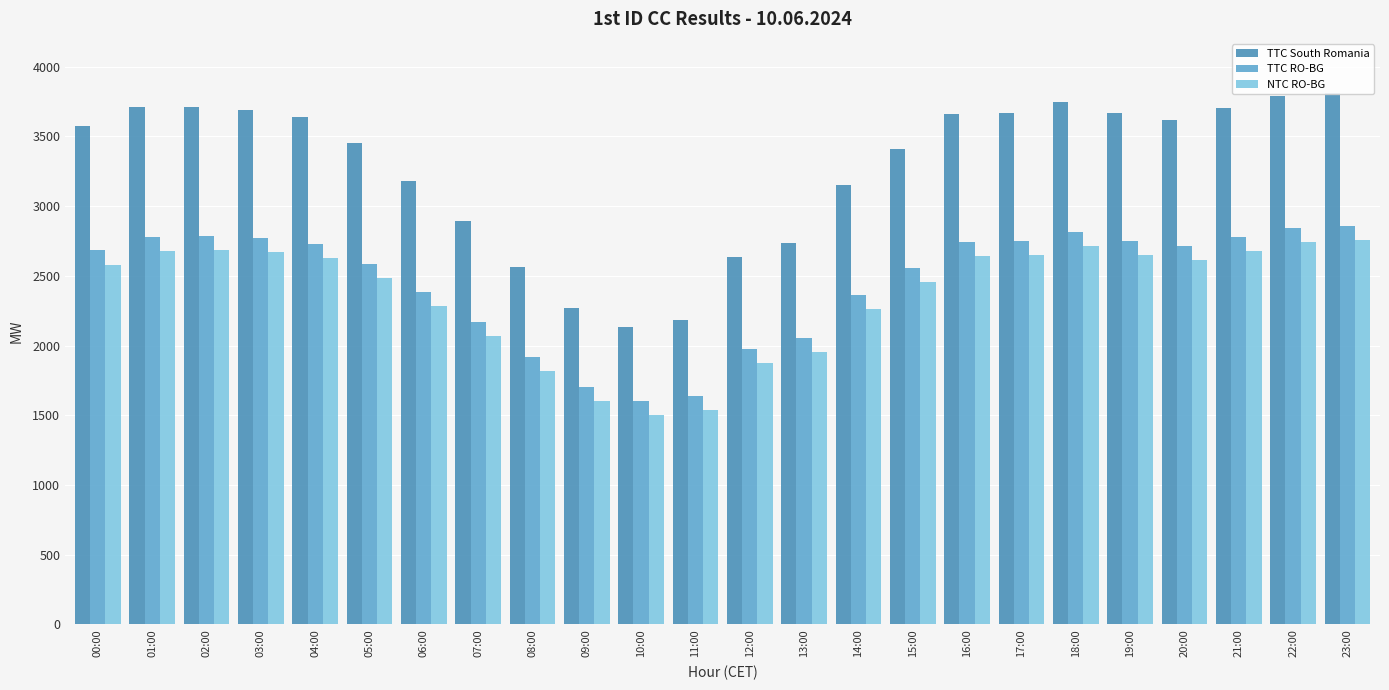

At which category is the sum across all series the highest?

23:00